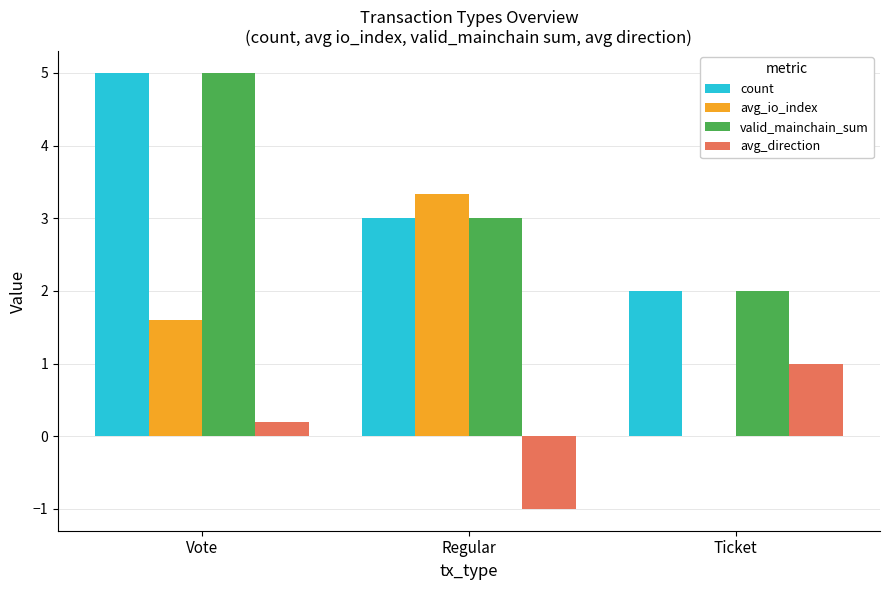

How many values in the avg_direction series exceed 0?

2